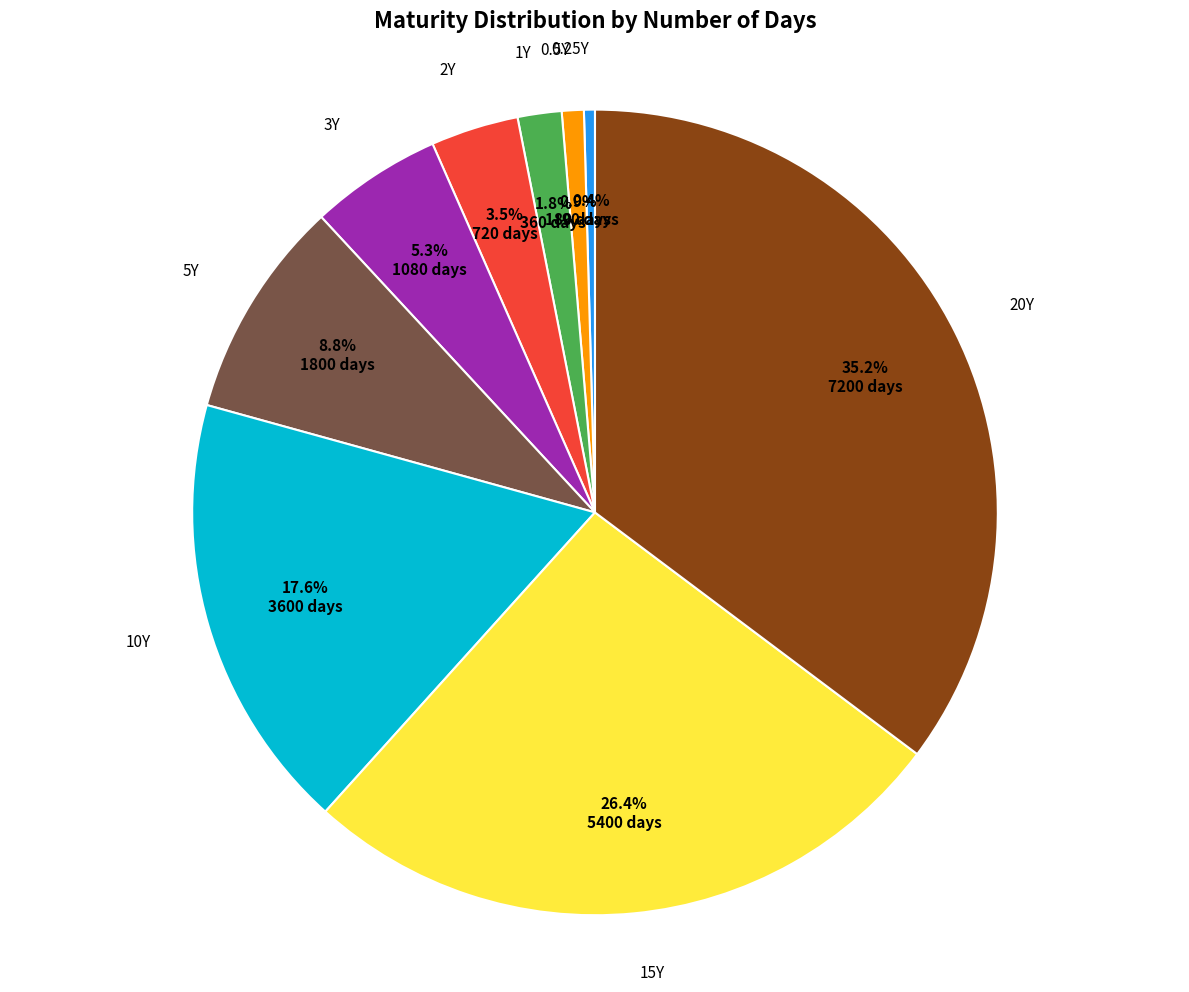

Does any single category account for the majority?

No